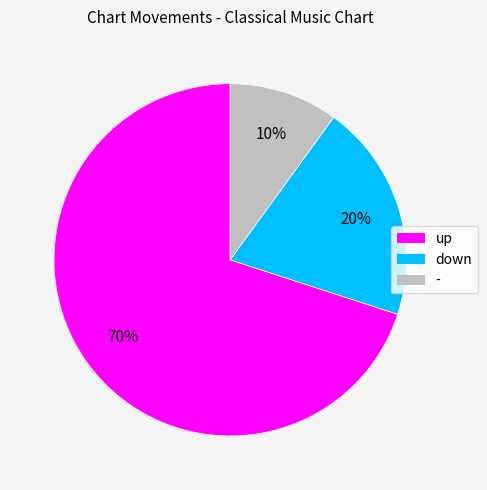

Is the sum of up and down greater than half?

Yes